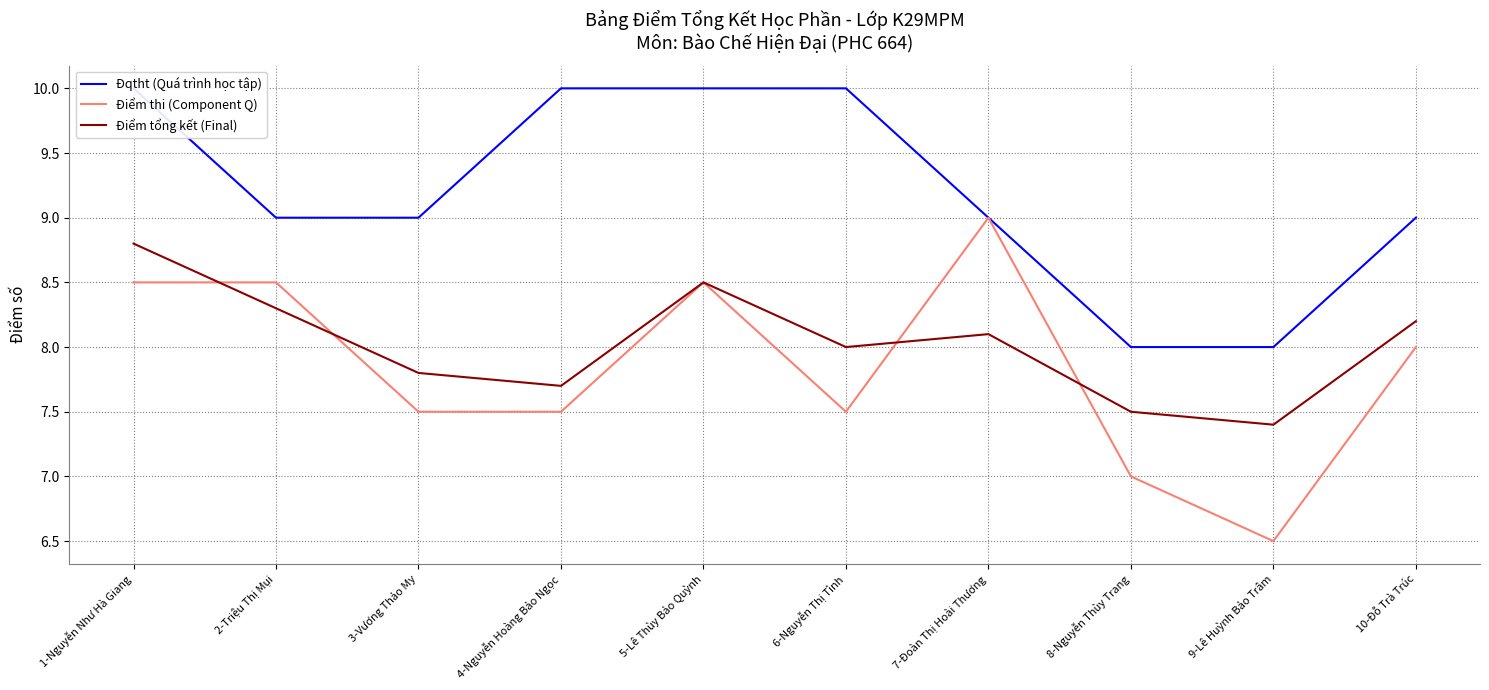

What is the sum of the Điểm thi (Component Q) values at 9-Lê Huỳnh Bảo Trâm and 3-Vương Thảo My?

14.0